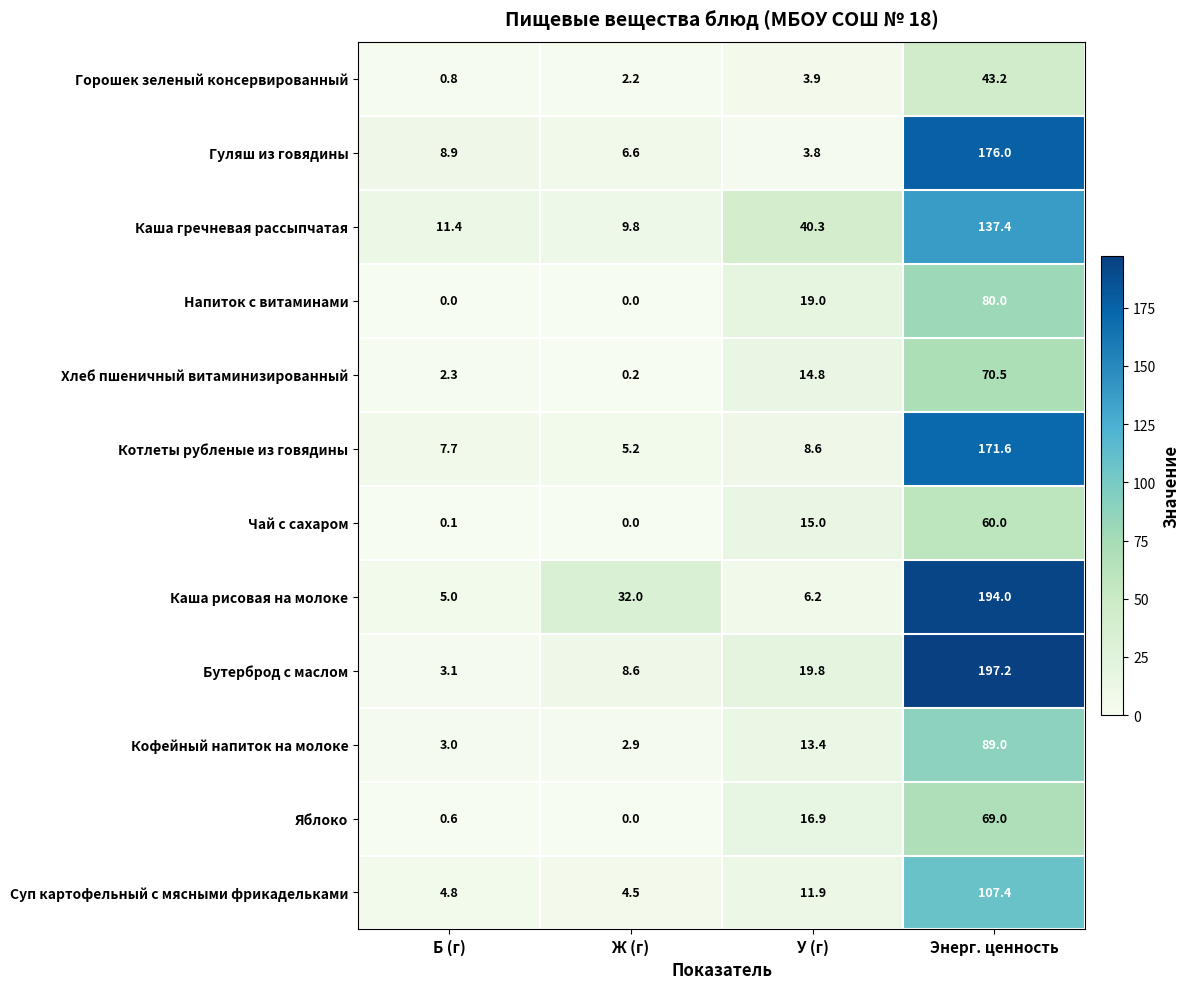

What is the approximate value of Хлеб пшеничный витаминизированный at У (г)?

14.8